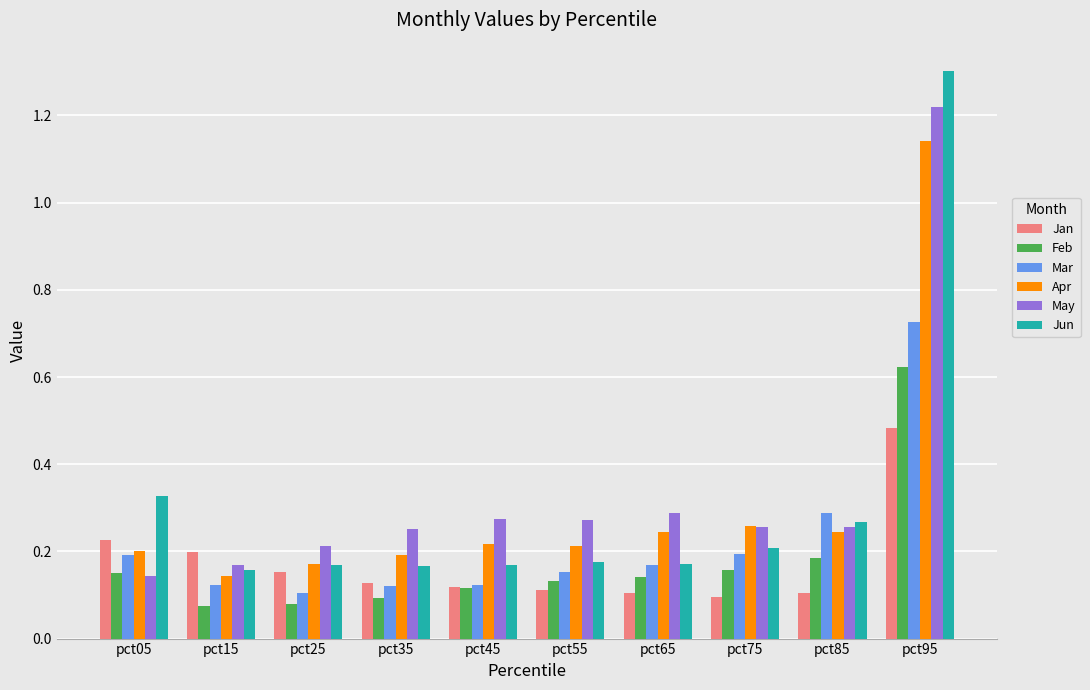

How many bars are there in total?

60